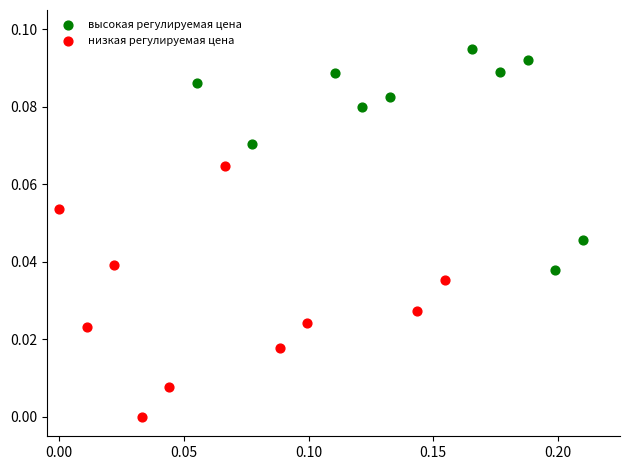

What are all the series names shown in the legend?

высокая регулируемая цена, низкая регулируемая цена